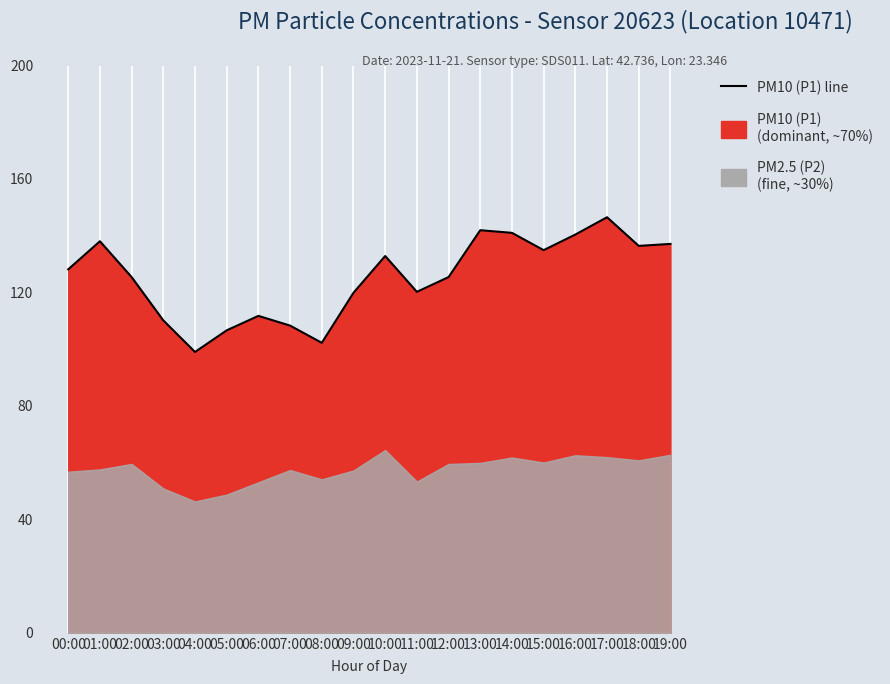

True or false: the data shows 108.3 at 07:00.

True